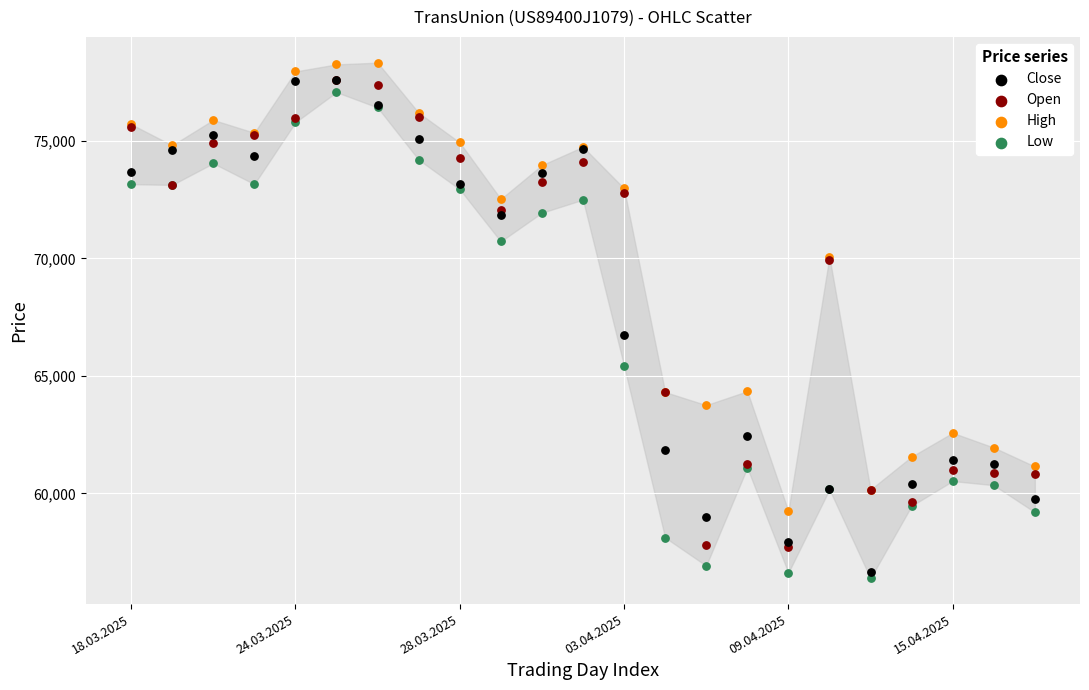

Which series contains the highest Y value?

High